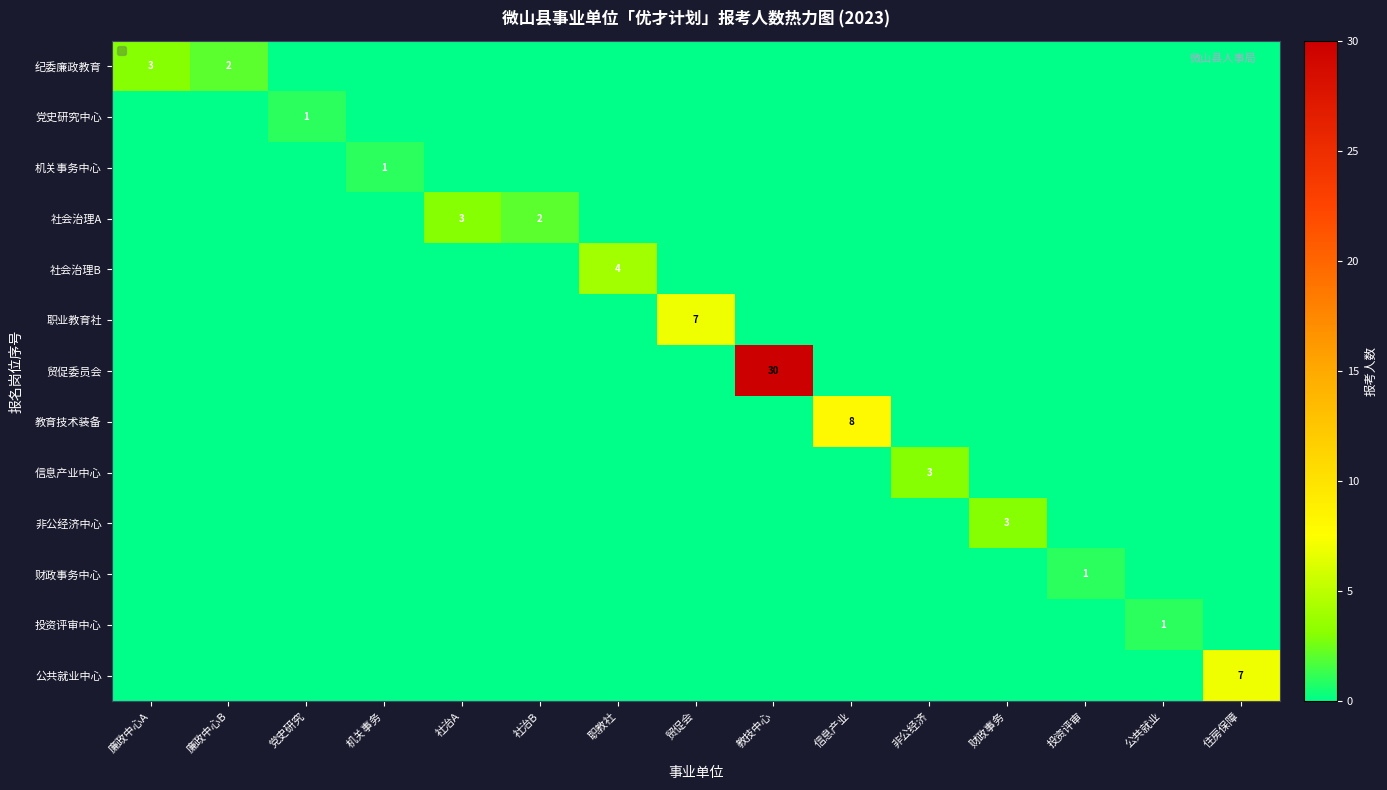

How many values in 非公经济中心 are above zero?

1